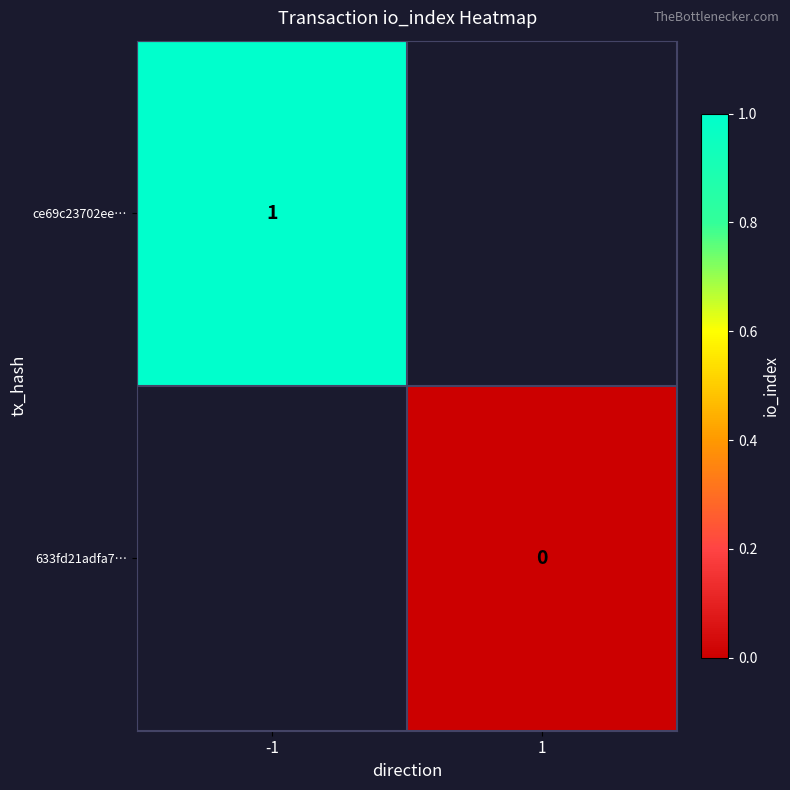

At how many categories does at least one series exceed 0?

1